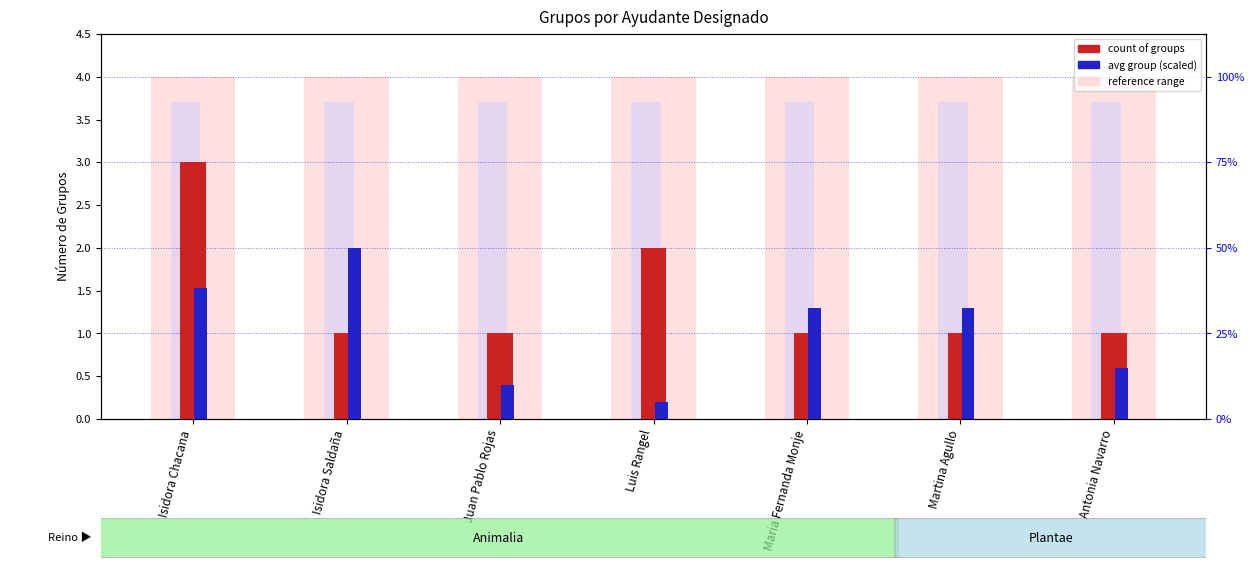

Rank the series by their maximum value, from highest to lowest.

count of groups, avg group (scaled)